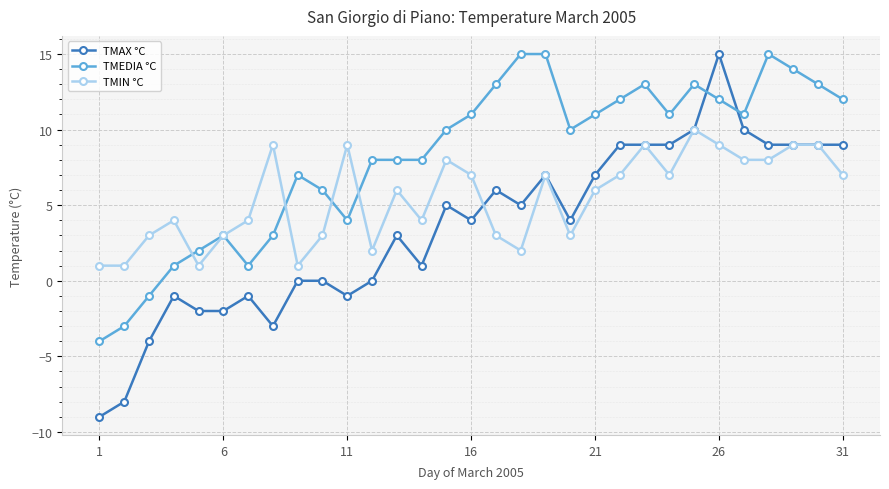

Which series has the largest total across all categories?

TMEDIA °C